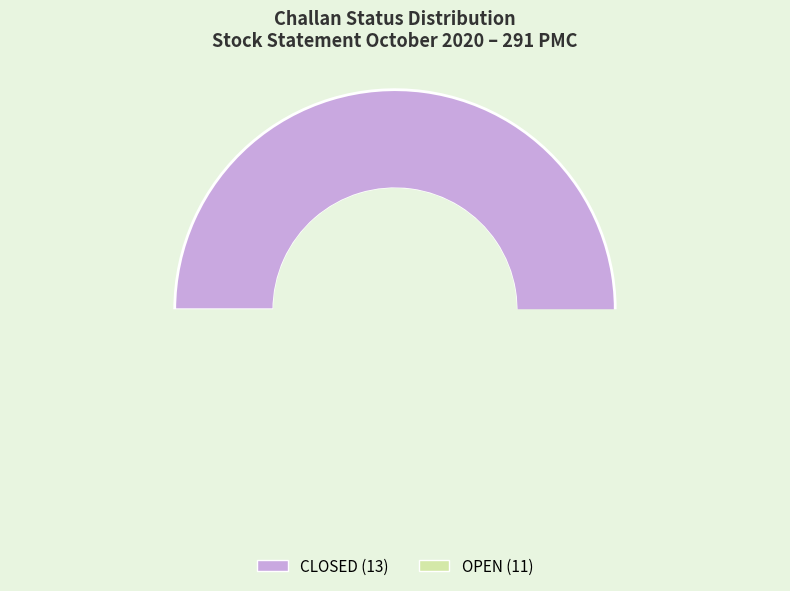

Is CLOSED the majority of the pie?

Yes